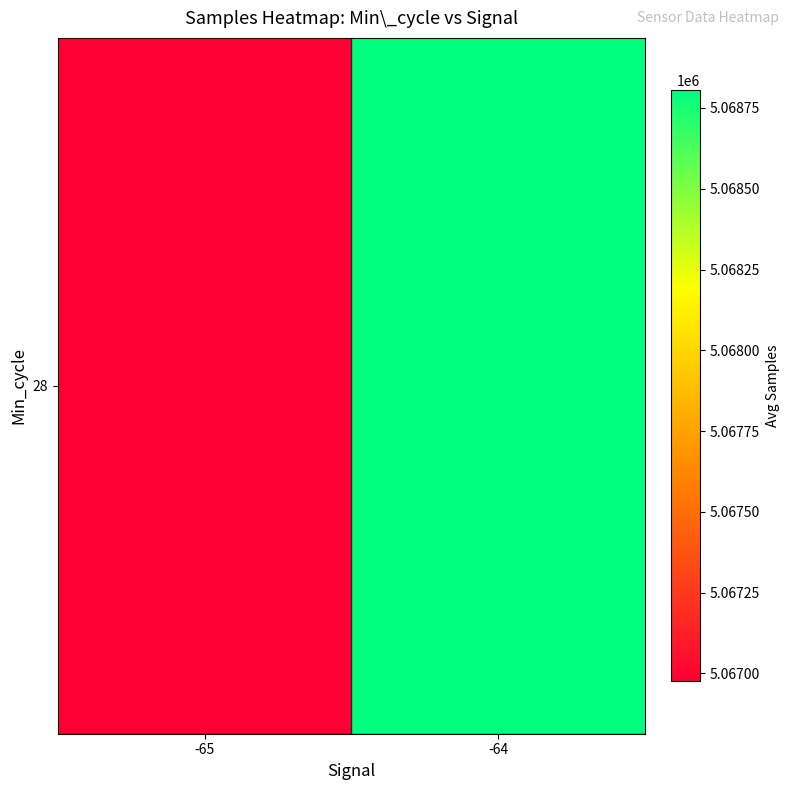

How many series are shown in this chart?

1